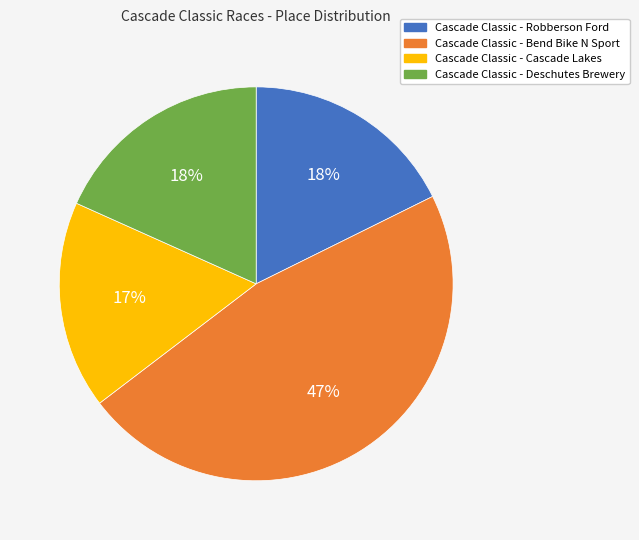

Is Cascade Classic - Robberson Ford the majority of the pie?

No